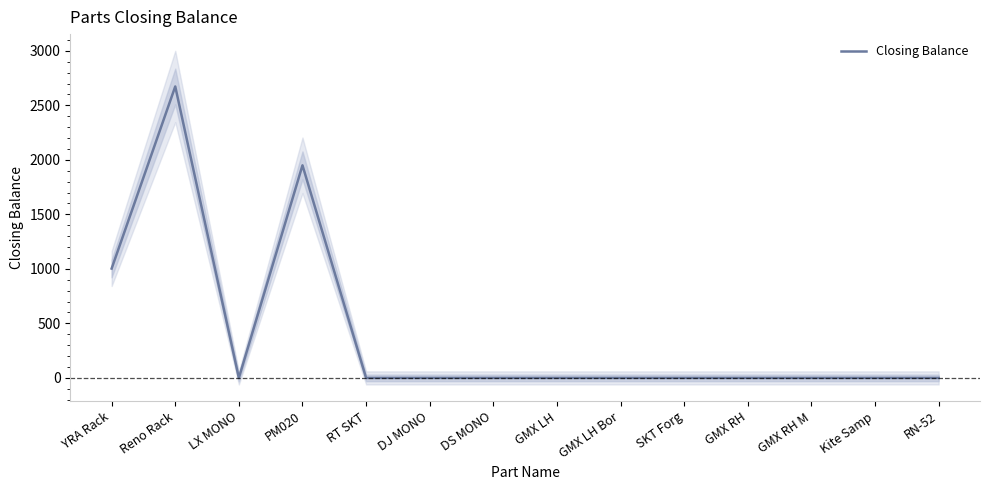

At which label is the value closest to 1336?

YRA Rack